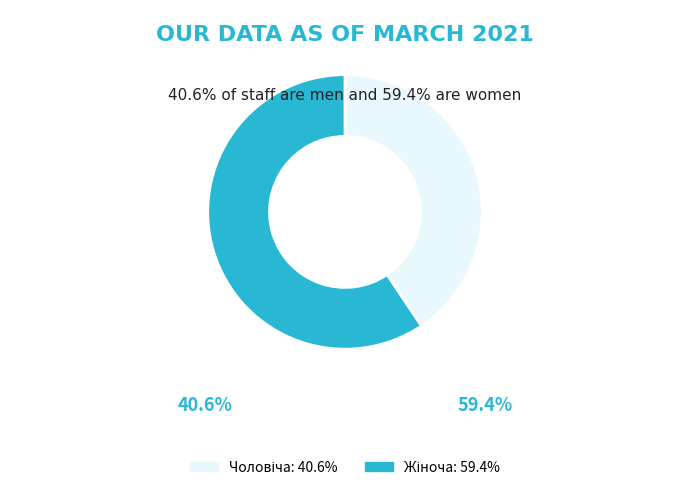

Does any single category account for the majority?

Yes